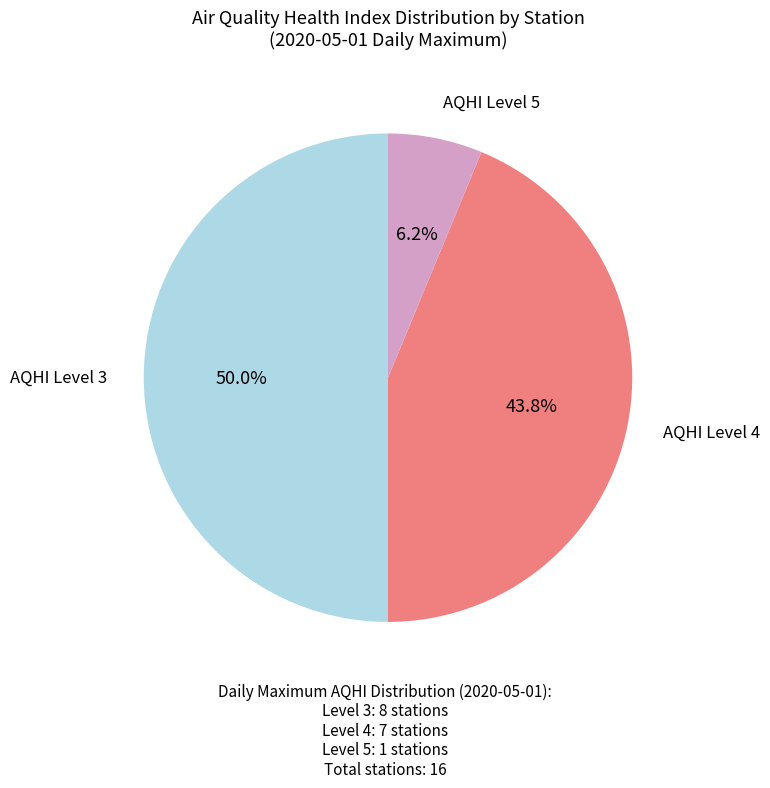

How many segments does this pie chart have?

3